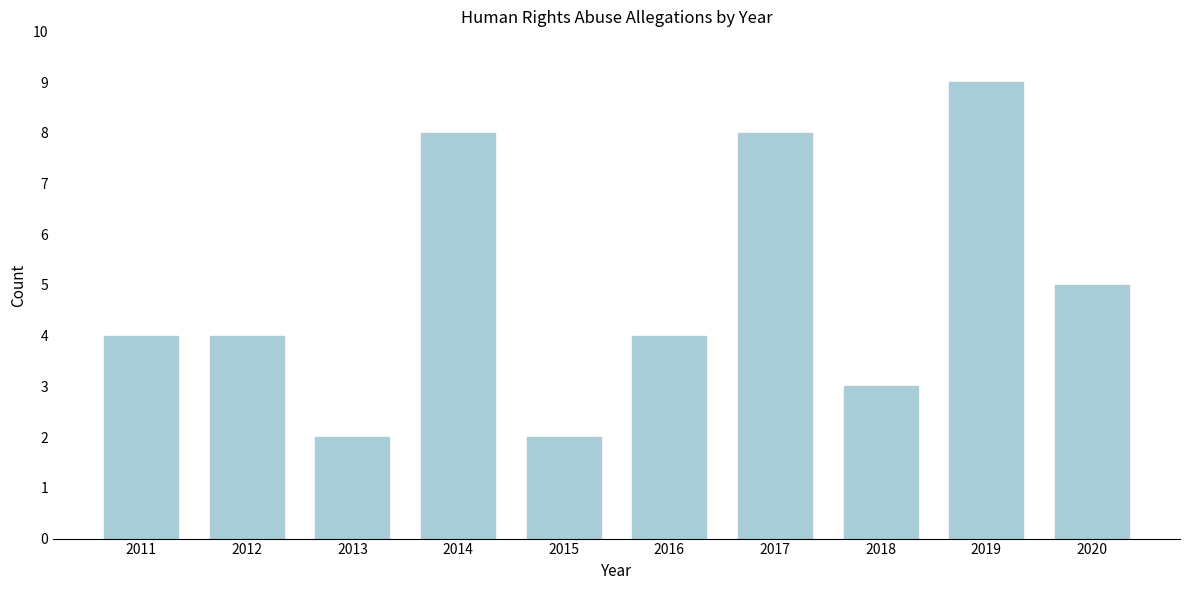

Reading left to right, transcribe all the data shown in this chart.

4	4	2	8	2	4	8	3	9	5